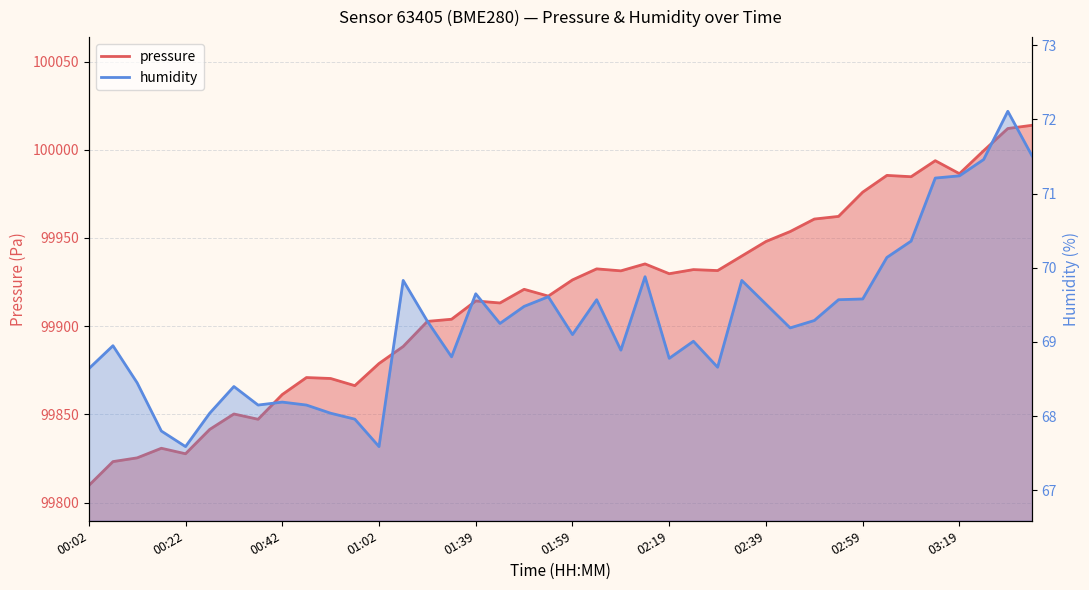

At which label is humidity closest to 69?

02:24